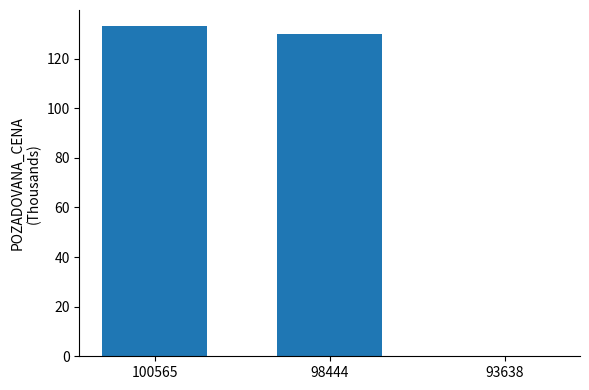

Reading left to right, transcribe all the data shown in this chart.

100565=133.0	98444=129.8	93638=0.0